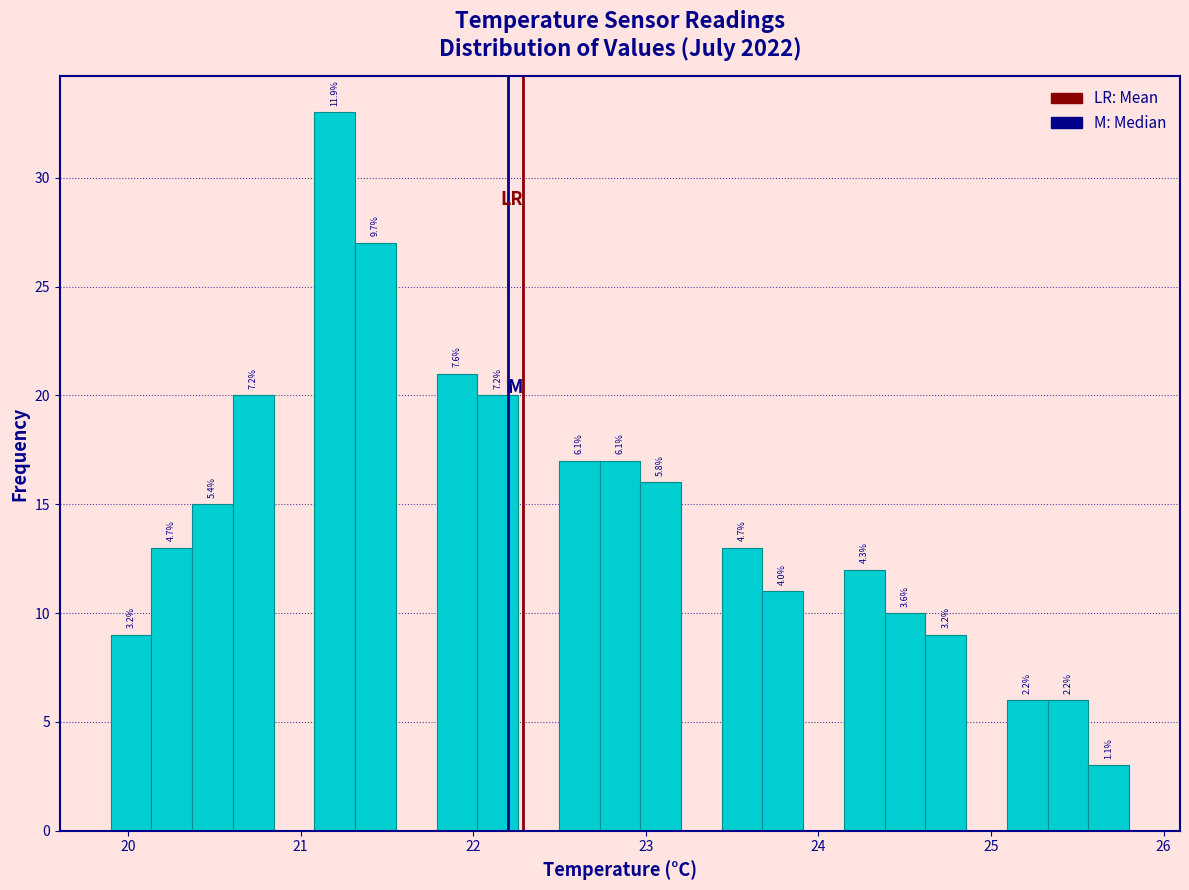

Around what value on the x-axis is the tallest bar? Give the approximate position of its centre, as read against the axis.

21.2